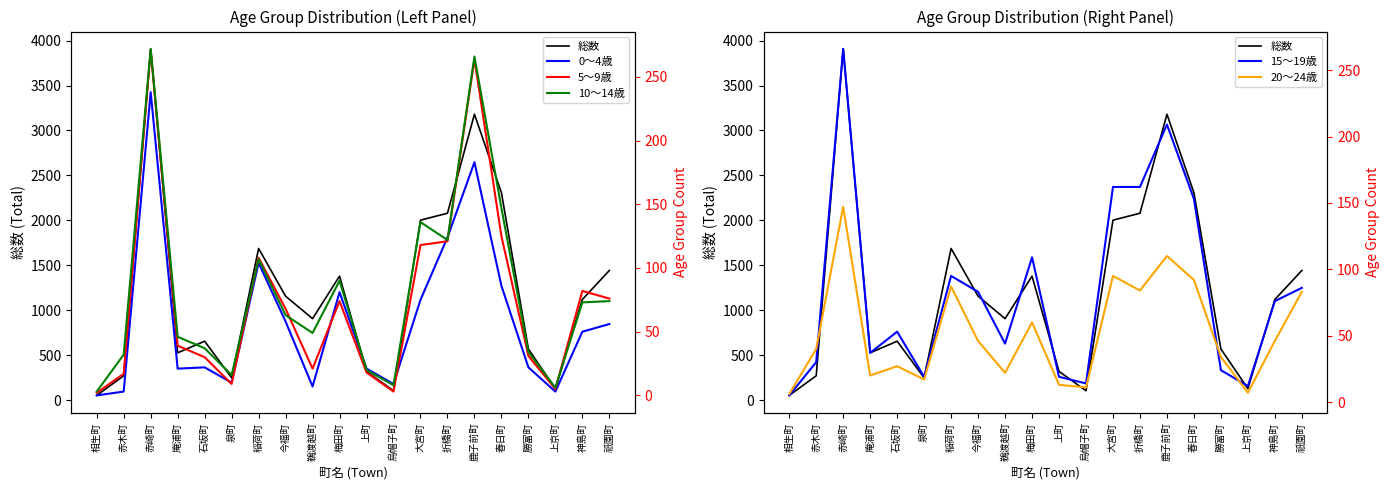

How many lines are shown in the chart?

6